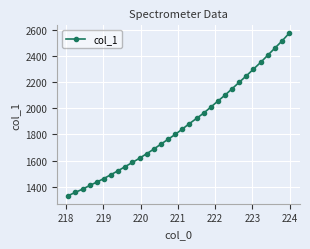

What is the value of the 23rd point from the left?

2099.9